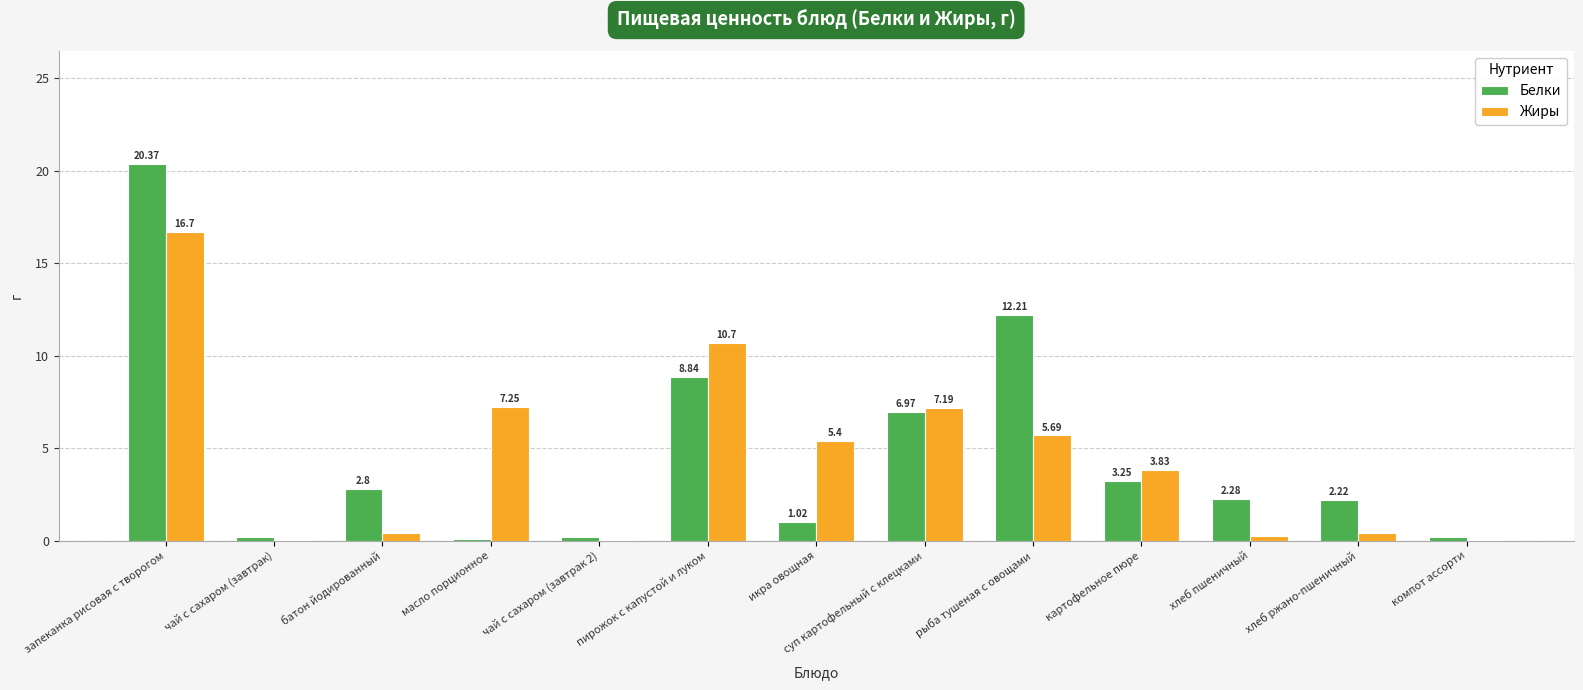

Is the value of Жиры at масло порционное greater than the value of Белки at икра овощная?

Yes